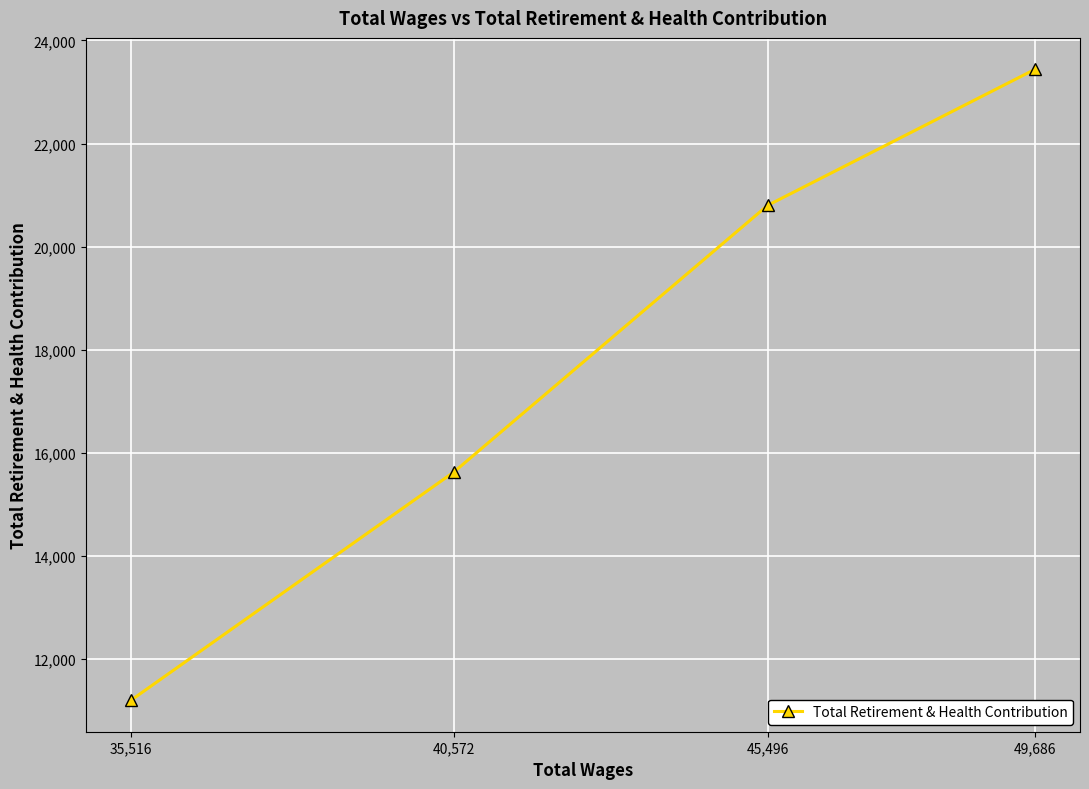

What is the change in value from 49,686 to 45,496?

-2639